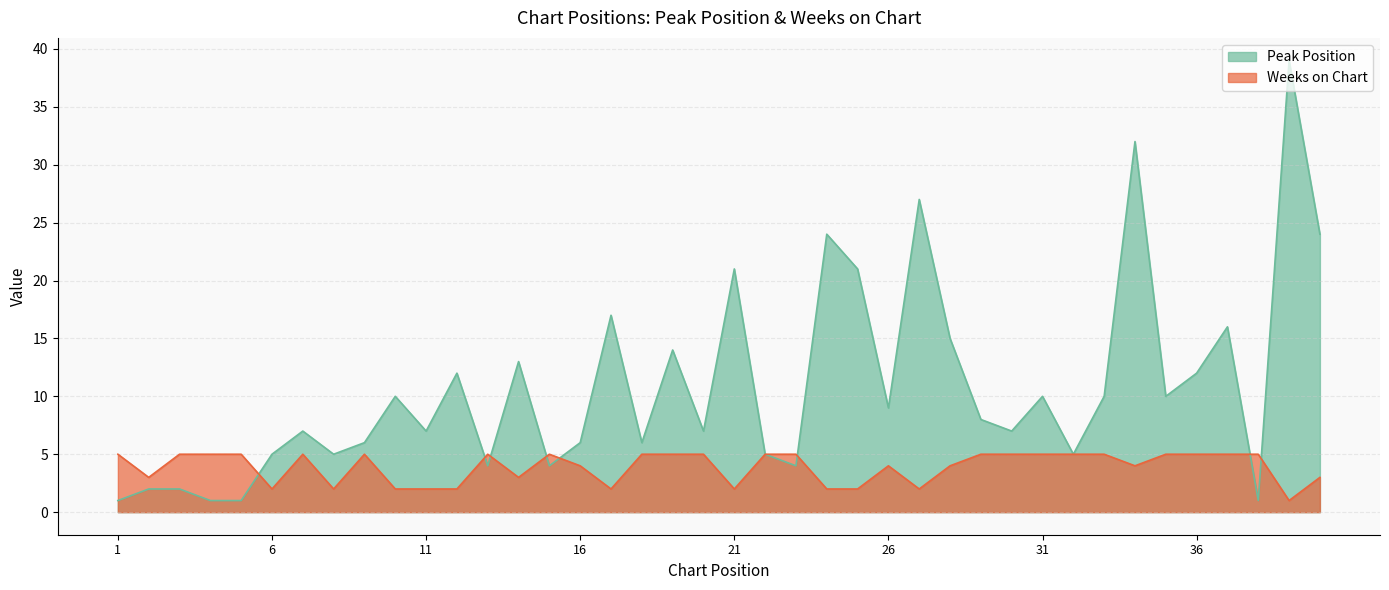

How many Weeks on Chart values are between 2 and 5?

39